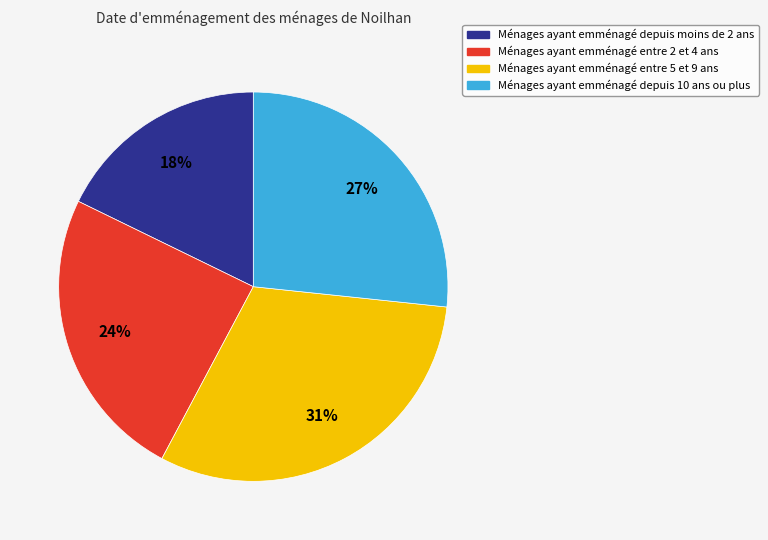

To the nearest percent, what is the difference between the largest and smallest slice percentages?

13%